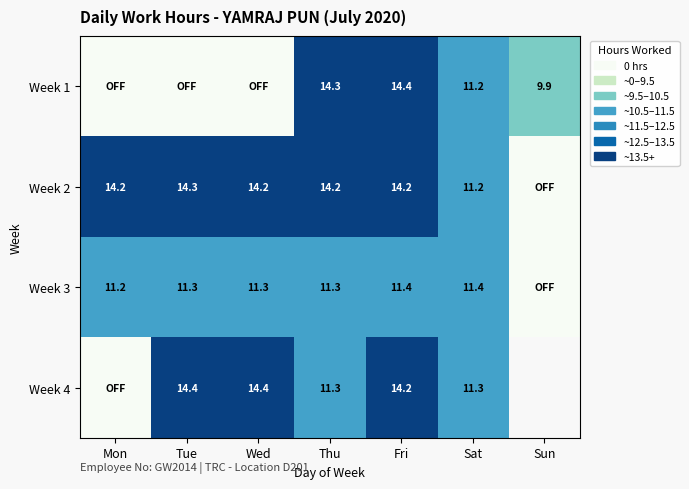

What is the spread (max minus min) of values at Fri?

3.0